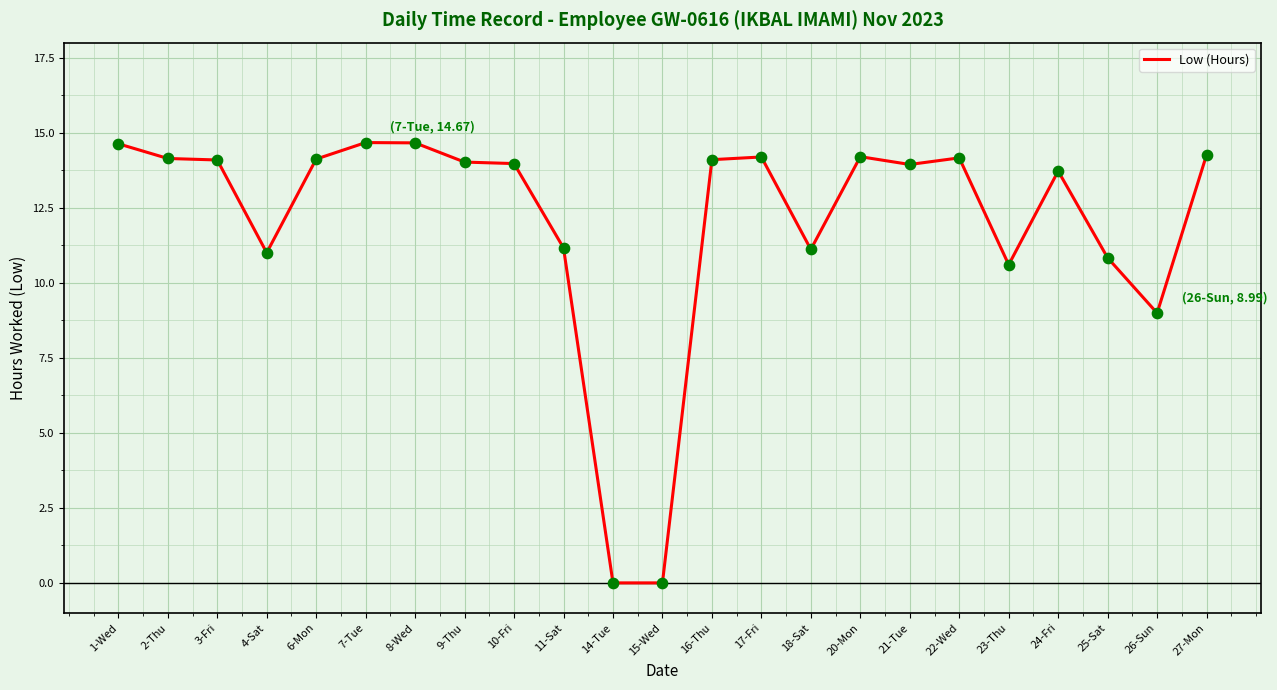

Approximately how many times larger is the value at 1-Wed compared to 23-Thu?

1.4